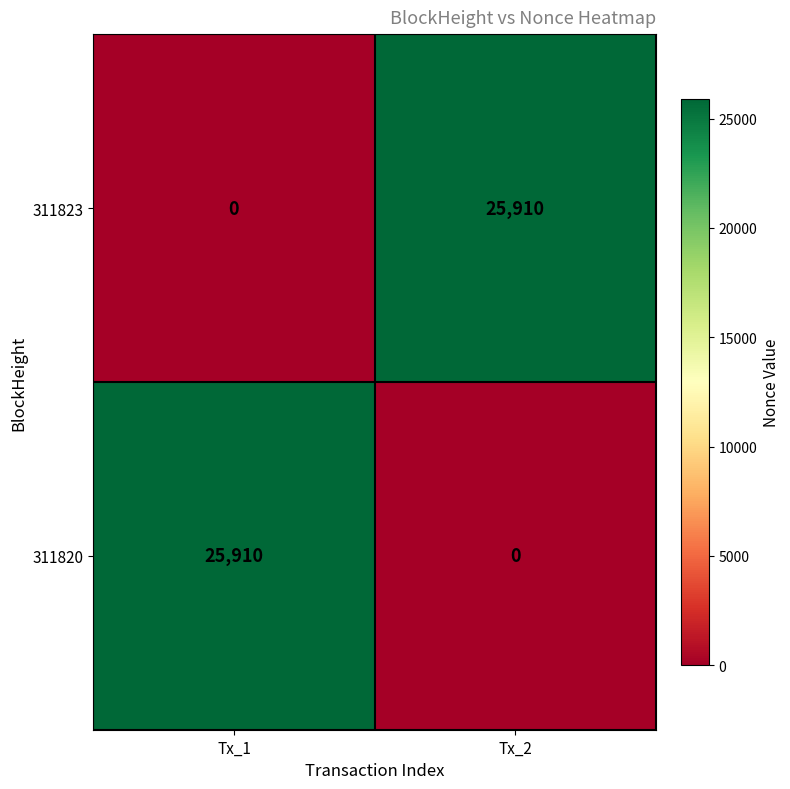

List the labels in order of 311823 value, smallest first.

Tx_1, Tx_2